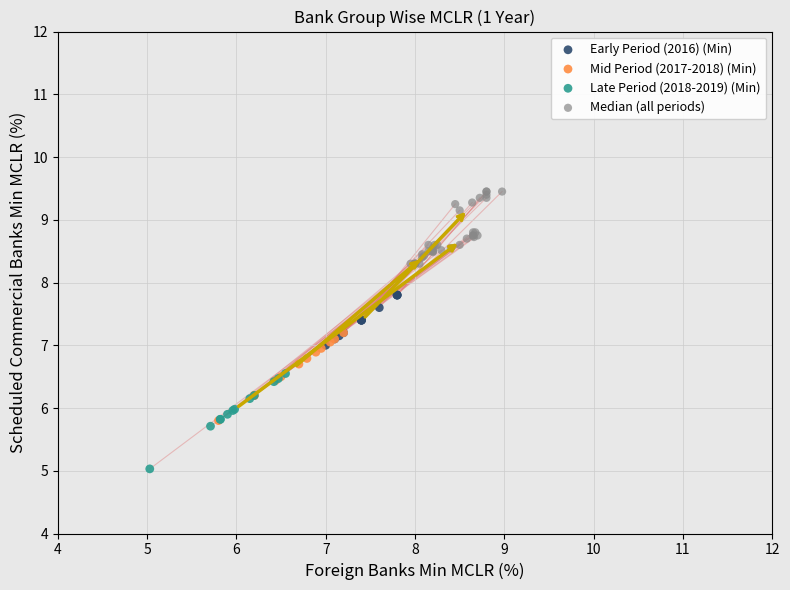

What are all the series names shown in the legend?

Early Period (2016) (Min), Mid Period (2017-2018) (Min), Late Period (2018-2019) (Min), Median (all periods)